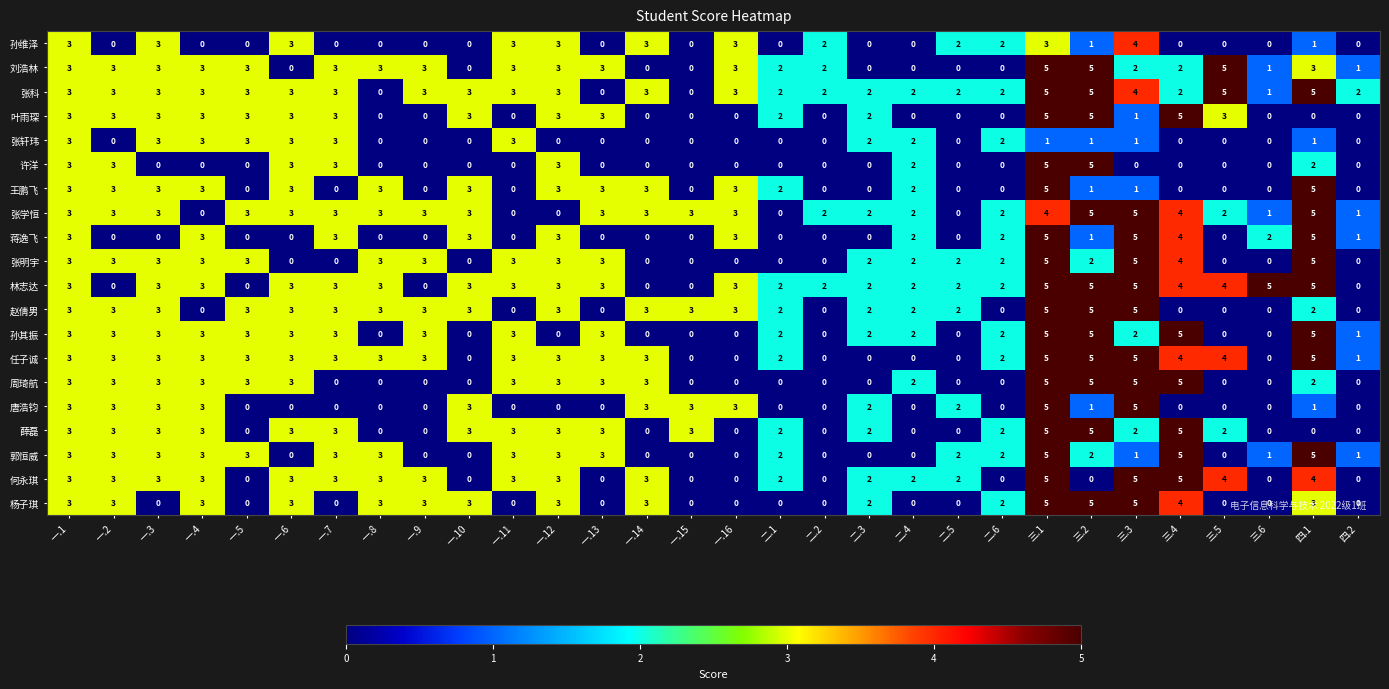

At how many categories does at least one series exceed 4?

7